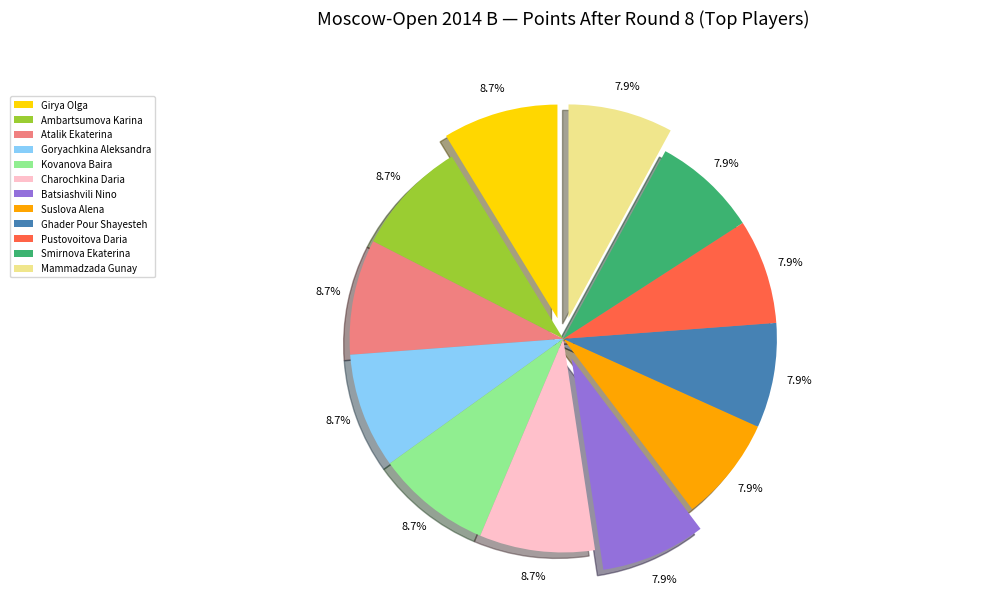

To the nearest percent, what is the combined percentage of Girya Olga and Ambartsumova Karina?

17%